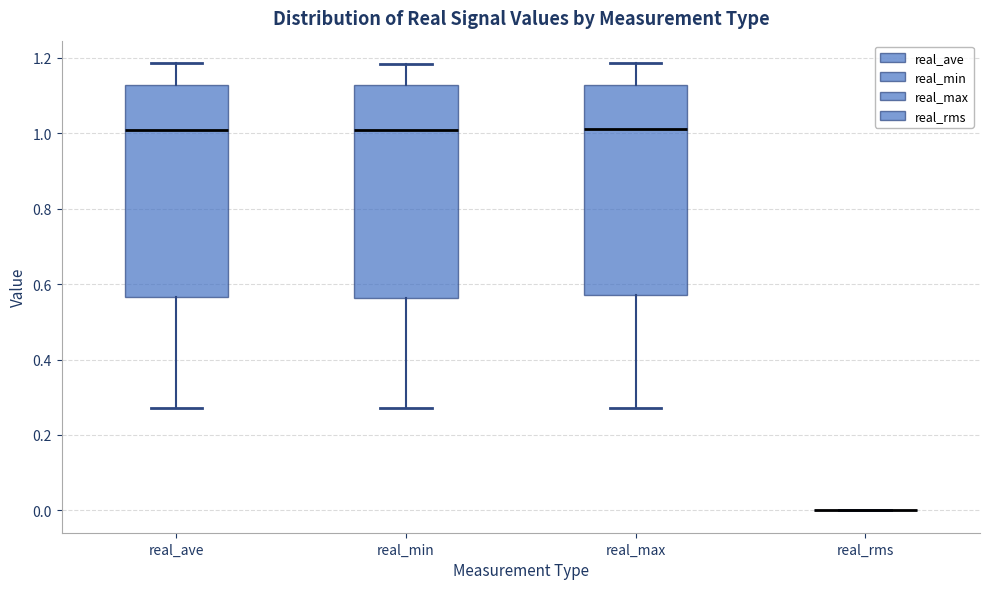

Reading left to right, transcribe this box plot: for each box, give where its median line is, the range the box spans, and where its two whiskers end, as read against the y-axis. The values are not printed on the chart, so give them approximately, as read against the axis.

real_ave: median 1.00, box 0.56 to 1.12, whiskers 0.28 to 1.18
real_min: median 1.00, box 0.56 to 1.12, whiskers 0.28 to 1.18
real_max: median 1.02, box 0.58 to 1.12, whiskers 0.28 to 1.18
real_rms: box collapsed to a line at 0.00, whiskers 0.00 to 0.00